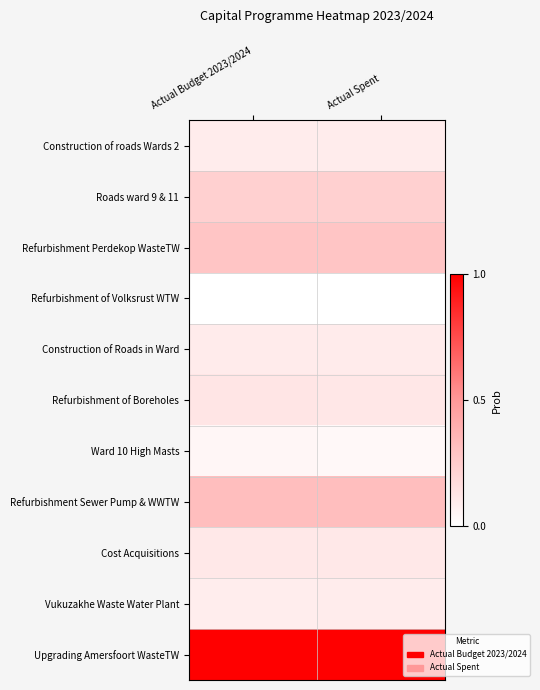

Reading right to left, transcribe all the data shown in this chart.

Construction of roads Wards 2: Actual Spent=0.1	Actual Budget 2023/2024=0.1
Roads ward 9 & 11: Actual Spent=0.2	Actual Budget 2023/2024=0.2
Refurbishment Perdekop WasteTW: Actual Spent=0.3	Actual Budget 2023/2024=0.3
Refurbishment of Volksrust WTW: Actual Spent=0.0	Actual Budget 2023/2024=0.0
Construction of Roads in Ward: Actual Spent=0.1	Actual Budget 2023/2024=0.1
Refurbishment of Boreholes: Actual Spent=0.1	Actual Budget 2023/2024=0.1
Ward 10 High Masts: Actual Spent=0.0	Actual Budget 2023/2024=0.0
Refurbishment Sewer Pump & WWTW: Actual Spent=0.3	Actual Budget 2023/2024=0.3
Cost Acquisitions: Actual Spent=0.1	Actual Budget 2023/2024=0.1
Vukuzakhe Waste Water Plant: Actual Spent=0.1	Actual Budget 2023/2024=0.1
Upgrading Amersfoort WasteTW: Actual Spent=1.0	Actual Budget 2023/2024=1.0